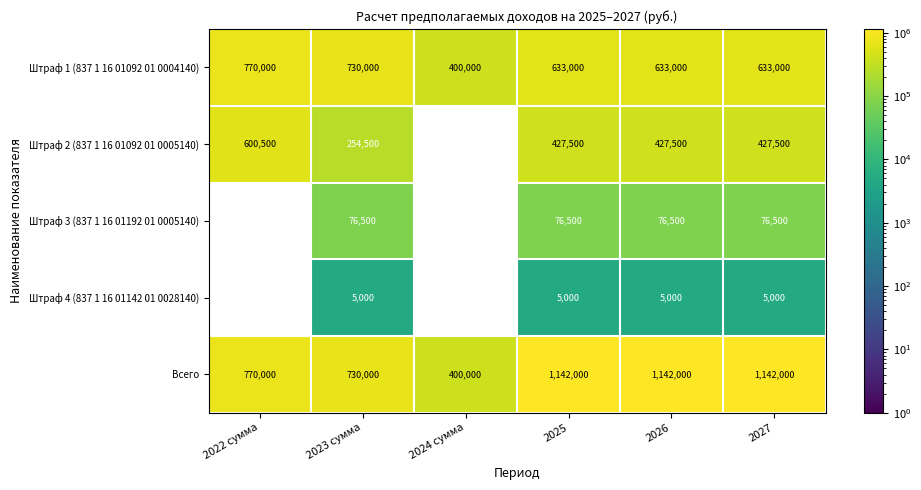

What is the approximate value of Штраф 1 (837 1 16 01092 01 0004140) at 2023 сумма, to the nearest 100?

730000